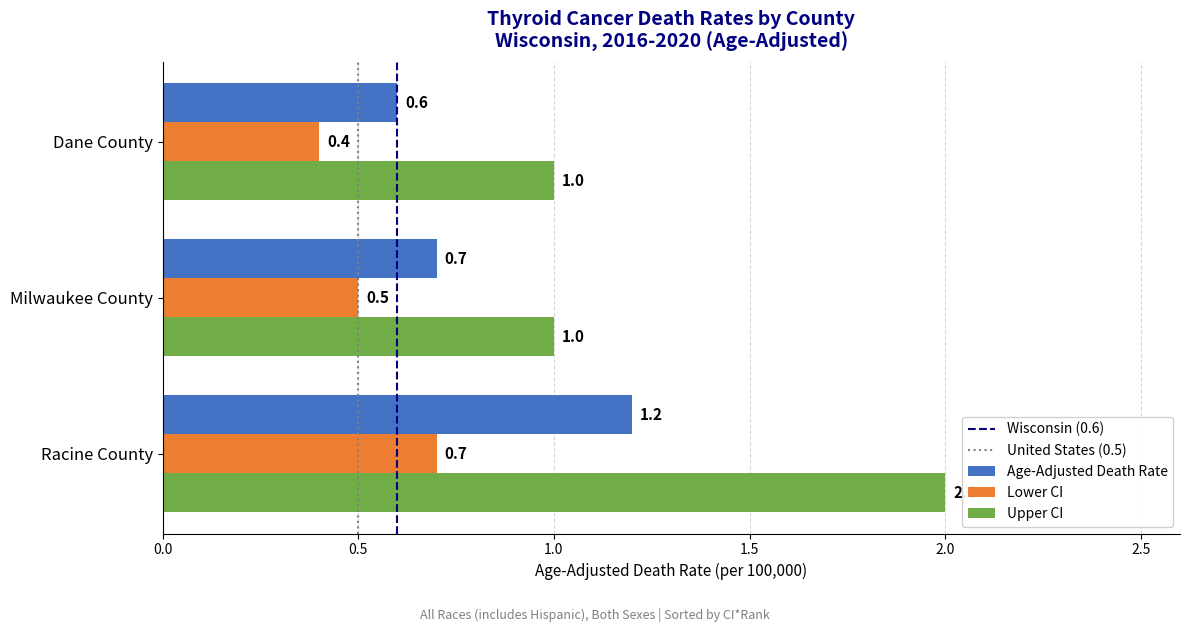

What is the maximum value shown in the chart?

2.0